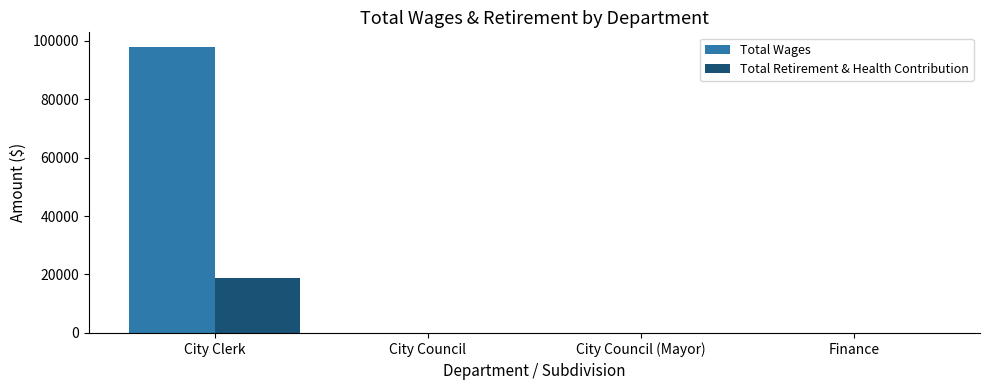

Count the number of categories in the chart.

4